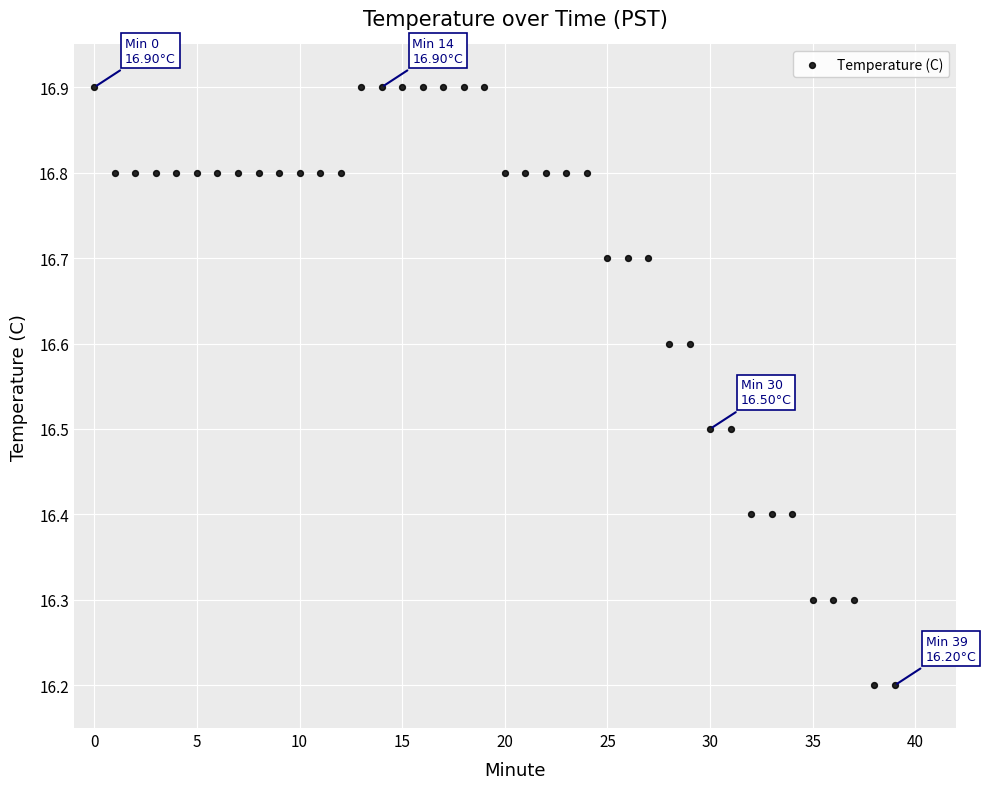

What is the range of Y values (max minus min)?

0.7